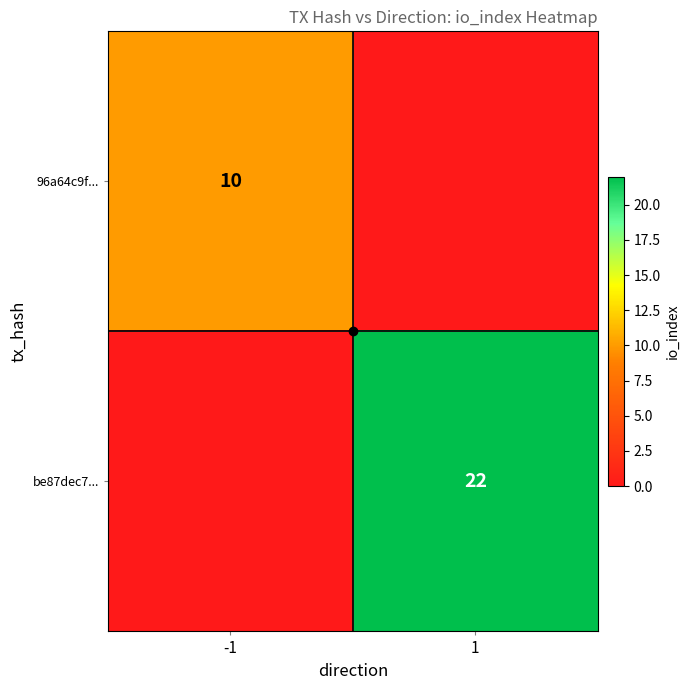

The value of be87dec7... at -1 is -13. True or false?

False